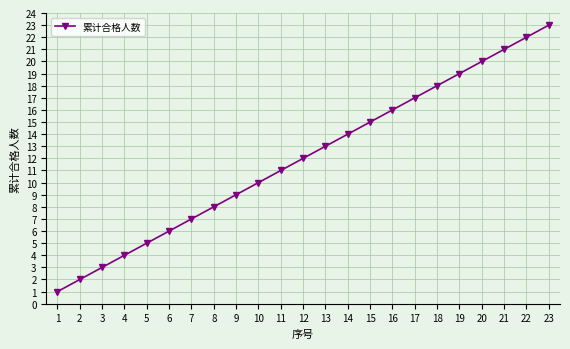

What is the change in value from 4 to 8?

+4